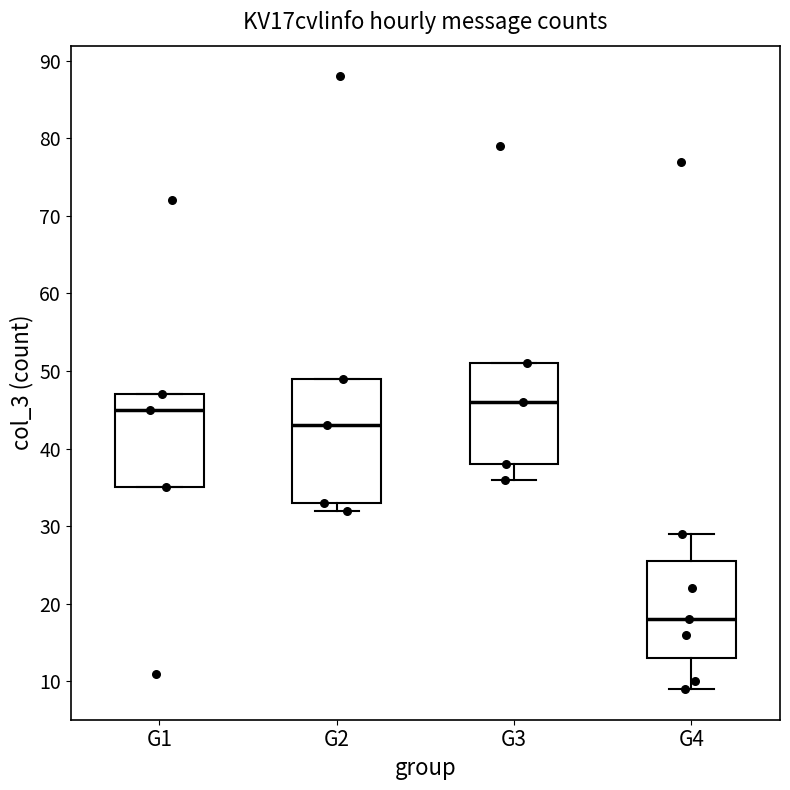

Which box is the tallest, from its lower edge to its upper edge?

G2